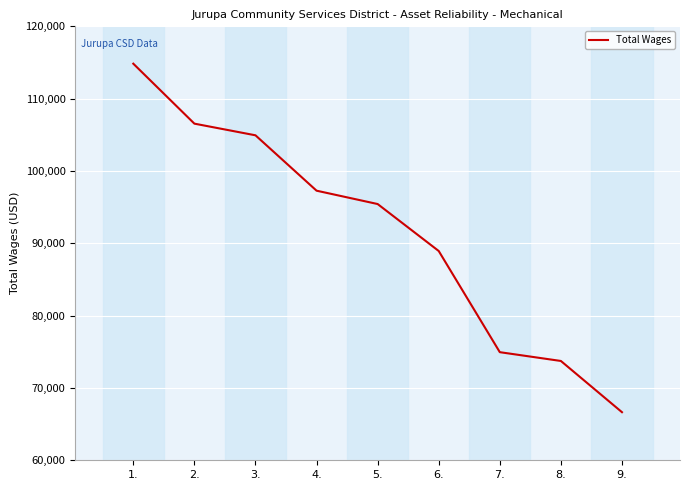

List the labels in order of value, largest first.

1., 2., 3., 4., 5., 6., 7., 8., 9.